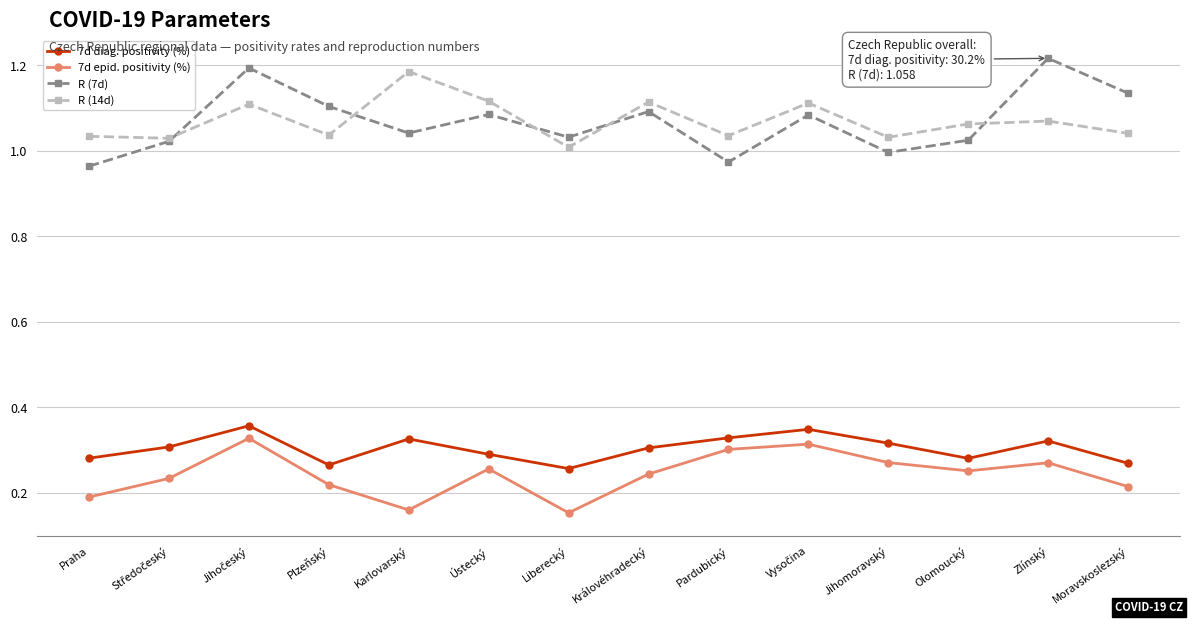

At how many categories does at least one series exceed 0?

14